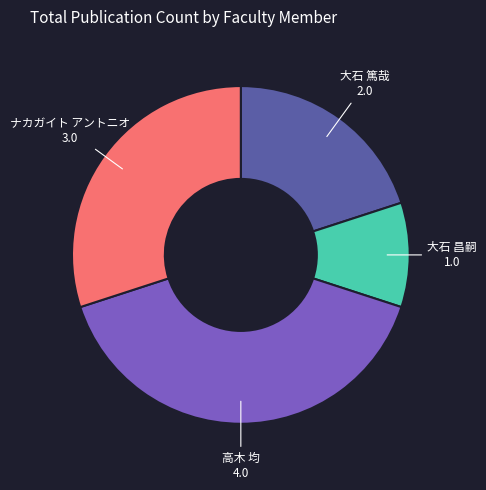

Is the sum of 大石 篤哉 and 高木 均 greater than half?

Yes